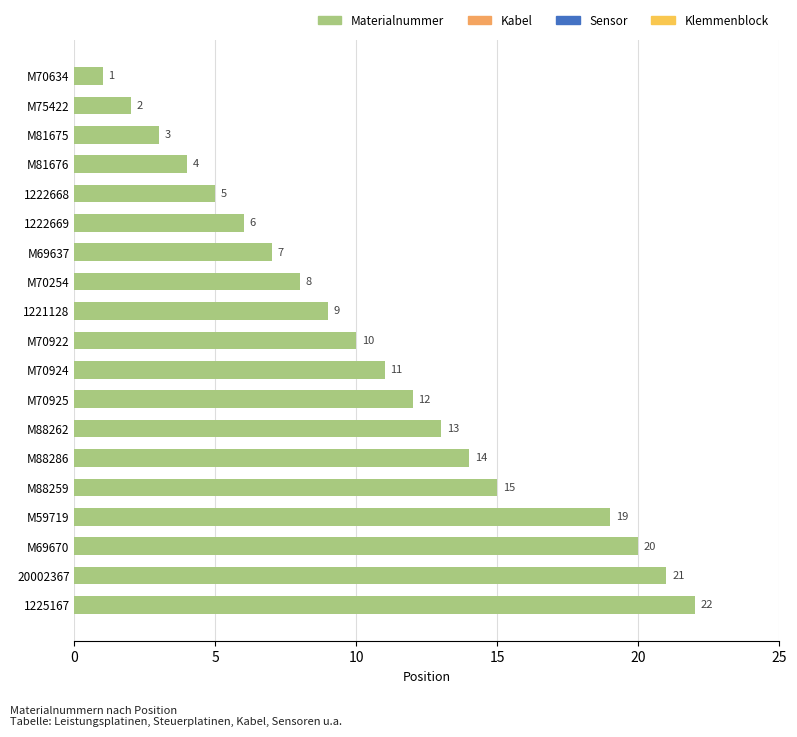

Which has a higher value, 20002367 or 1222668?

20002367